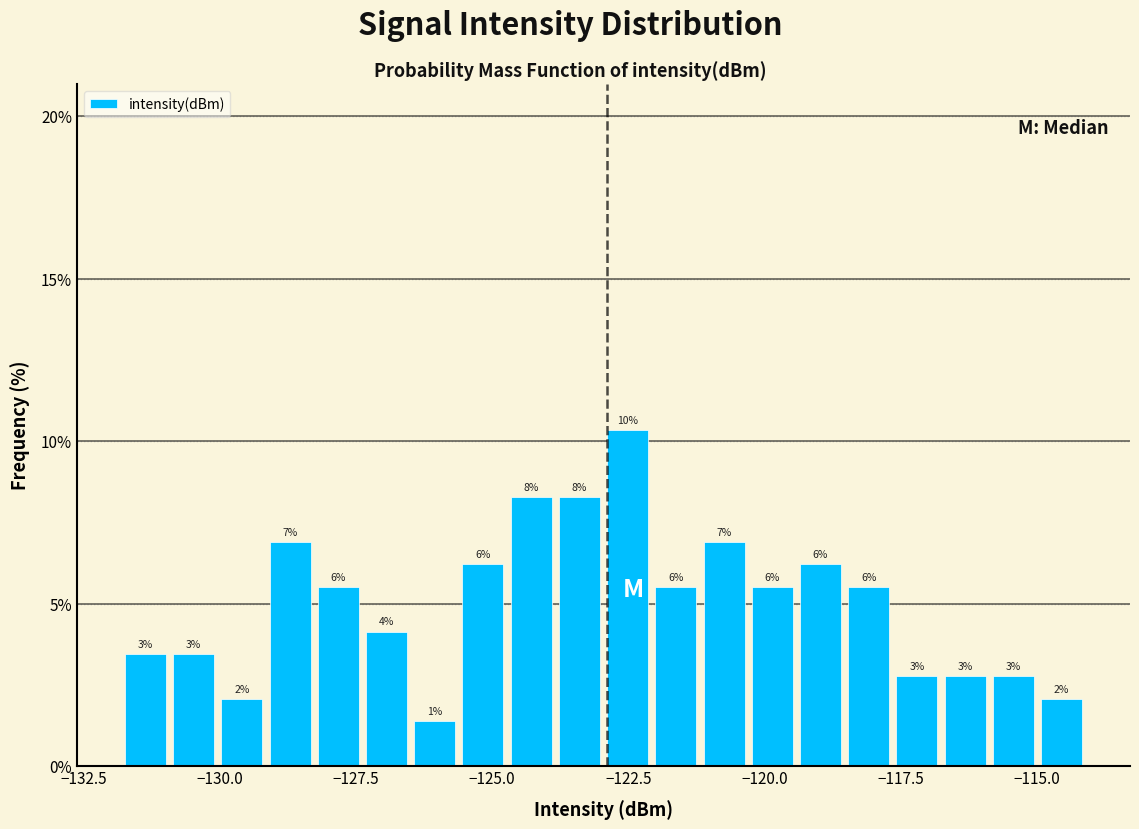

Read against the x-axis, roughly where is the centre of the tallest bar?

-122.5